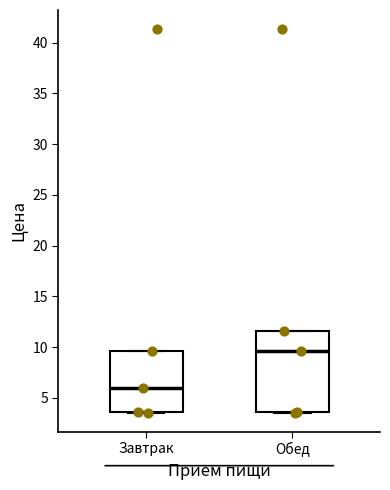

Comparing the boxes themselves (not the whiskers), which one is the tallest?

Обед